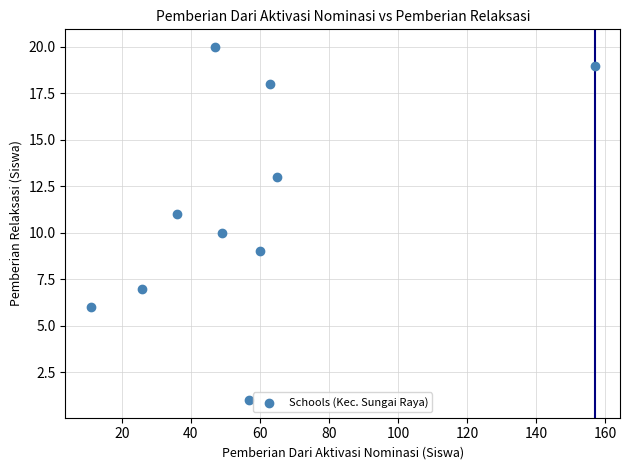

What is the average X value?

57